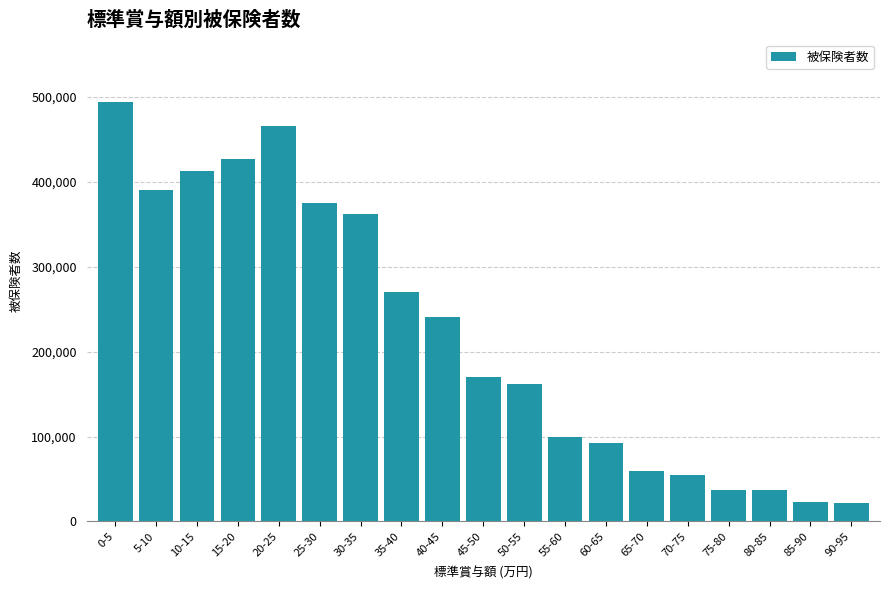

What is the value of the 3rd bar from the left?

413076